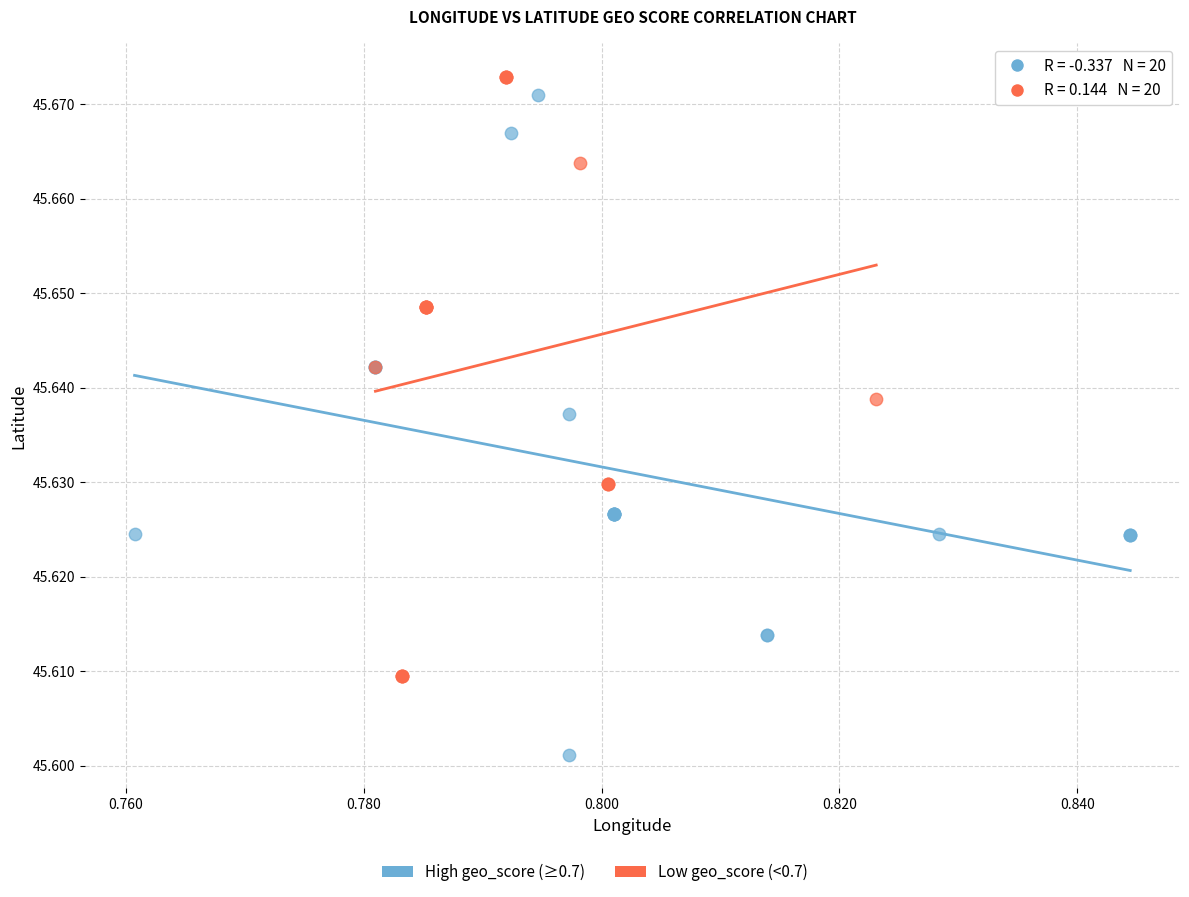

Which series has the widest spread of Y values?

High geo_score (≥0.7)